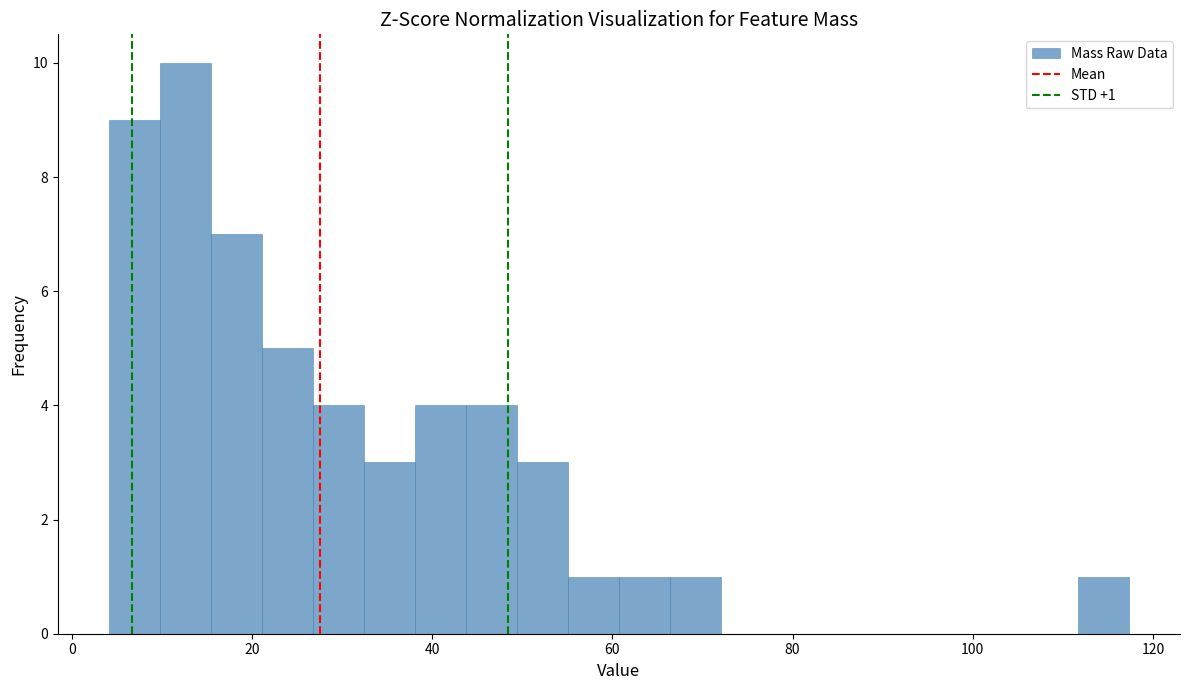

Around what value on the x-axis is the tallest bar? Give the approximate position of its centre, as read against the axis.

12